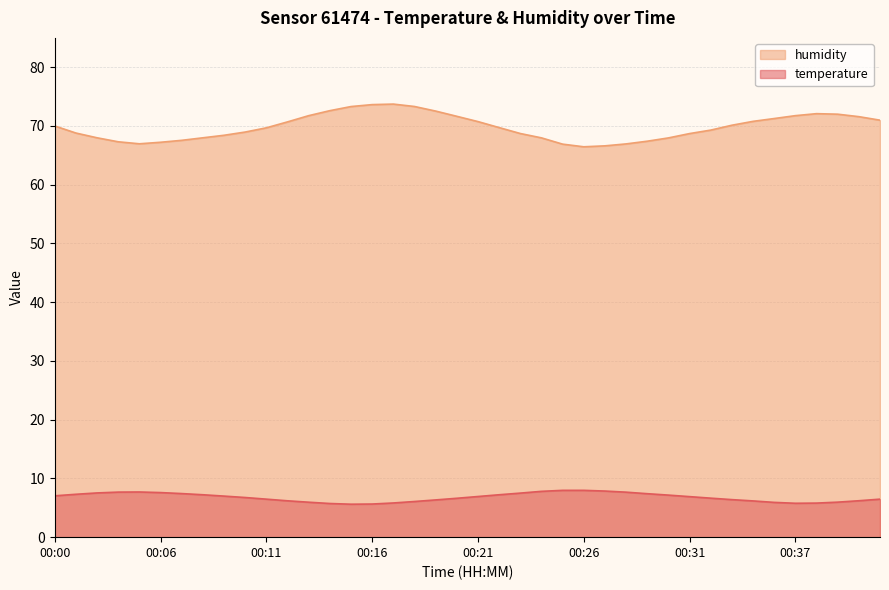

At which category is the sum across all series the highest?

00:17